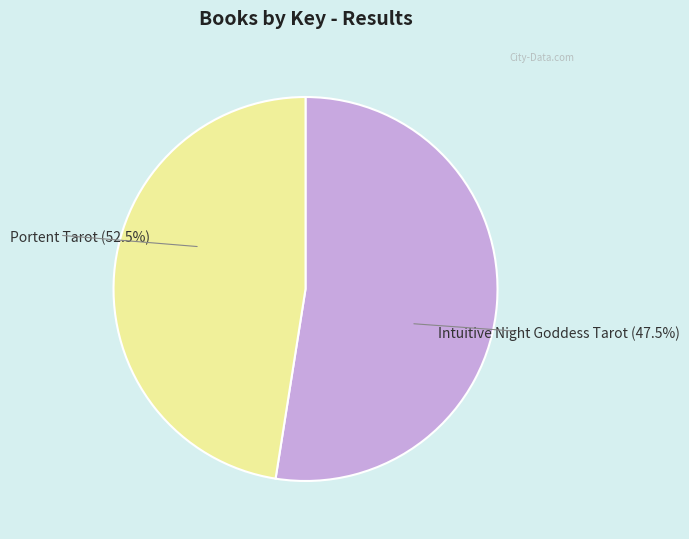

To the nearest percent, what percentage of the pie is Intuitive Night Goddess Tarot?

48%